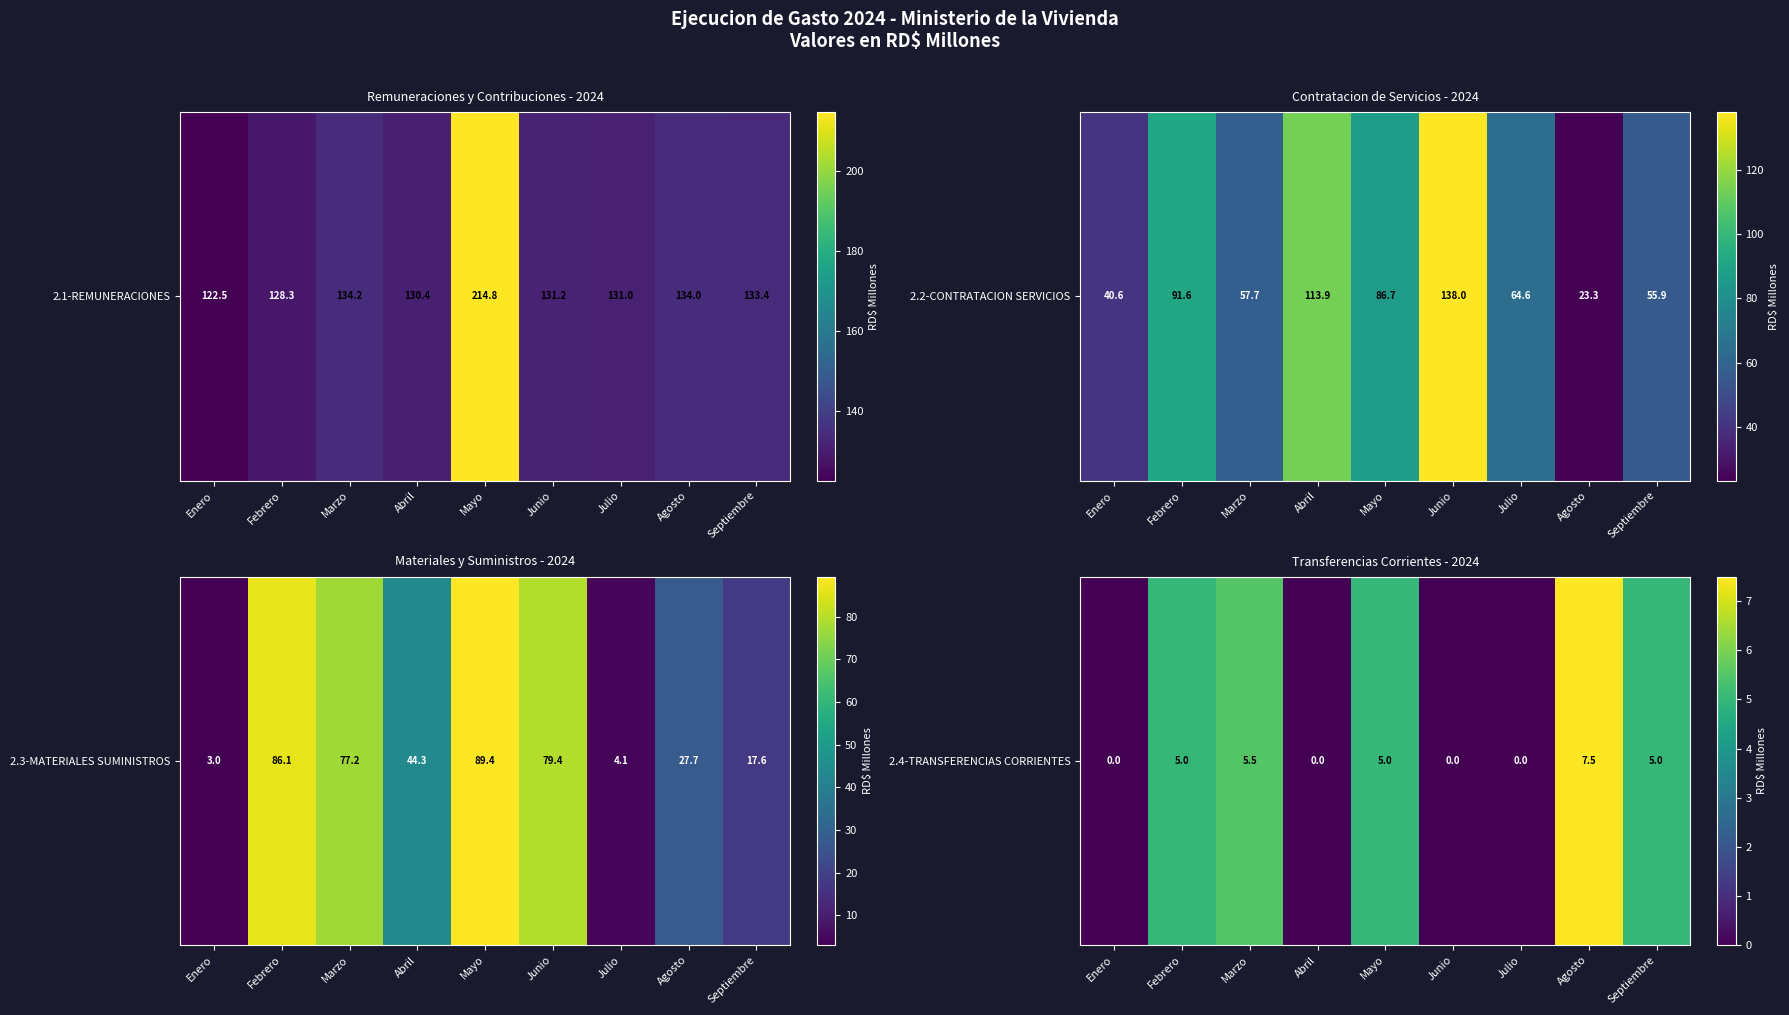

Rank the categories by value from lowest to highest.

Enero, Abril, Junio, Julio, Febrero, Mayo, Septiembre, Marzo, Agosto